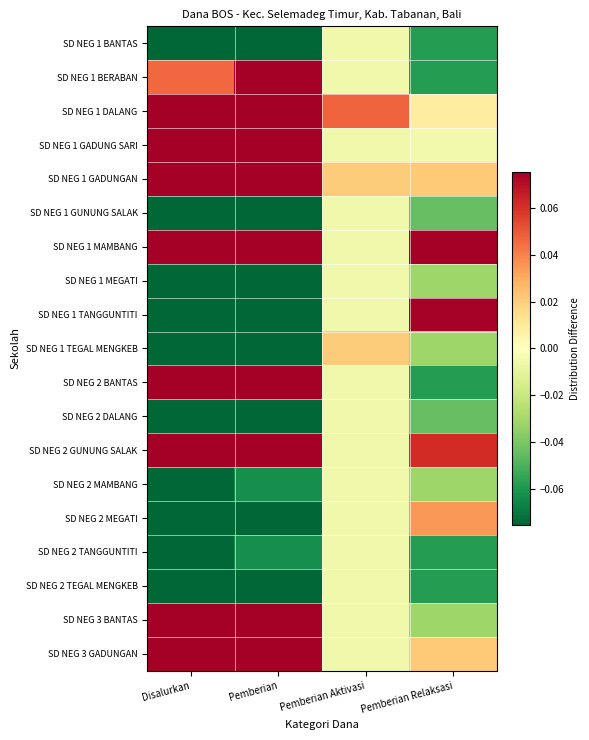

Reading left to right, what are all the values shown in this chart?

SD NEG 1 BANTAS: Disalurkan=-0.2	Pemberian=-0.1	Pemberian Aktivasi=-0.0	Pemberian Relaksasi=-0.1
SD NEG 1 BERABAN: Disalurkan=0.0	Pemberian=0.1	Pemberian Aktivasi=-0.0	Pemberian Relaksasi=-0.1
SD NEG 1 DALANG: Disalurkan=0.2	Pemberian=0.1	Pemberian Aktivasi=0.0	Pemberian Relaksasi=0.0
SD NEG 1 GADUNG SARI: Disalurkan=0.2	Pemberian=0.2	Pemberian Aktivasi=-0.0	Pemberian Relaksasi=-0.0
SD NEG 1 GADUNGAN: Disalurkan=0.4	Pemberian=0.3	Pemberian Aktivasi=0.0	Pemberian Relaksasi=0.0
SD NEG 1 GUNUNG SALAK: Disalurkan=-0.2	Pemberian=-0.2	Pemberian Aktivasi=-0.0	Pemberian Relaksasi=-0.0
SD NEG 1 MAMBANG: Disalurkan=0.6	Pemberian=0.3	Pemberian Aktivasi=-0.0	Pemberian Relaksasi=0.3
SD NEG 1 MEGATI: Disalurkan=-0.4	Pemberian=-0.4	Pemberian Aktivasi=-0.0	Pemberian Relaksasi=-0.0
SD NEG 1 TANGGUNTITI: Disalurkan=-0.2	Pemberian=-0.2	Pemberian Aktivasi=-0.0	Pemberian Relaksasi=0.1
SD NEG 1 TEGAL MENGKEB: Disalurkan=-0.2	Pemberian=-0.2	Pemberian Aktivasi=0.0	Pemberian Relaksasi=-0.0
SD NEG 2 BANTAS: Disalurkan=0.2	Pemberian=0.2	Pemberian Aktivasi=-0.0	Pemberian Relaksasi=-0.1
SD NEG 2 DALANG: Disalurkan=-0.4	Pemberian=-0.3	Pemberian Aktivasi=-0.0	Pemberian Relaksasi=-0.0
SD NEG 2 GUNUNG SALAK: Disalurkan=0.2	Pemberian=0.1	Pemberian Aktivasi=-0.0	Pemberian Relaksasi=0.1
SD NEG 2 MAMBANG: Disalurkan=-0.1	Pemberian=-0.1	Pemberian Aktivasi=-0.0	Pemberian Relaksasi=-0.0
SD NEG 2 MEGATI: Disalurkan=-0.2	Pemberian=-0.3	Pemberian Aktivasi=-0.0	Pemberian Relaksasi=0.0
SD NEG 2 TANGGUNTITI: Disalurkan=-0.1	Pemberian=-0.1	Pemberian Aktivasi=-0.0	Pemberian Relaksasi=-0.1
SD NEG 2 TEGAL MENGKEB: Disalurkan=-0.4	Pemberian=-0.4	Pemberian Aktivasi=-0.0	Pemberian Relaksasi=-0.1
SD NEG 3 BANTAS: Disalurkan=0.4	Pemberian=0.4	Pemberian Aktivasi=-0.0	Pemberian Relaksasi=-0.0
SD NEG 3 GADUNGAN: Disalurkan=0.3	Pemberian=0.3	Pemberian Aktivasi=-0.0	Pemberian Relaksasi=0.0